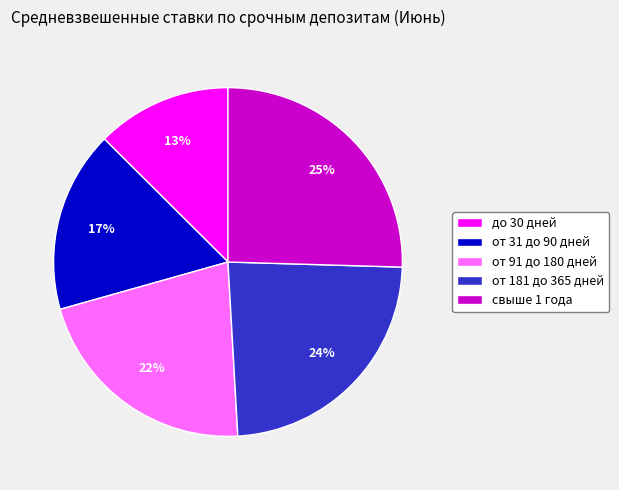

Count the number of slices in the pie.

5